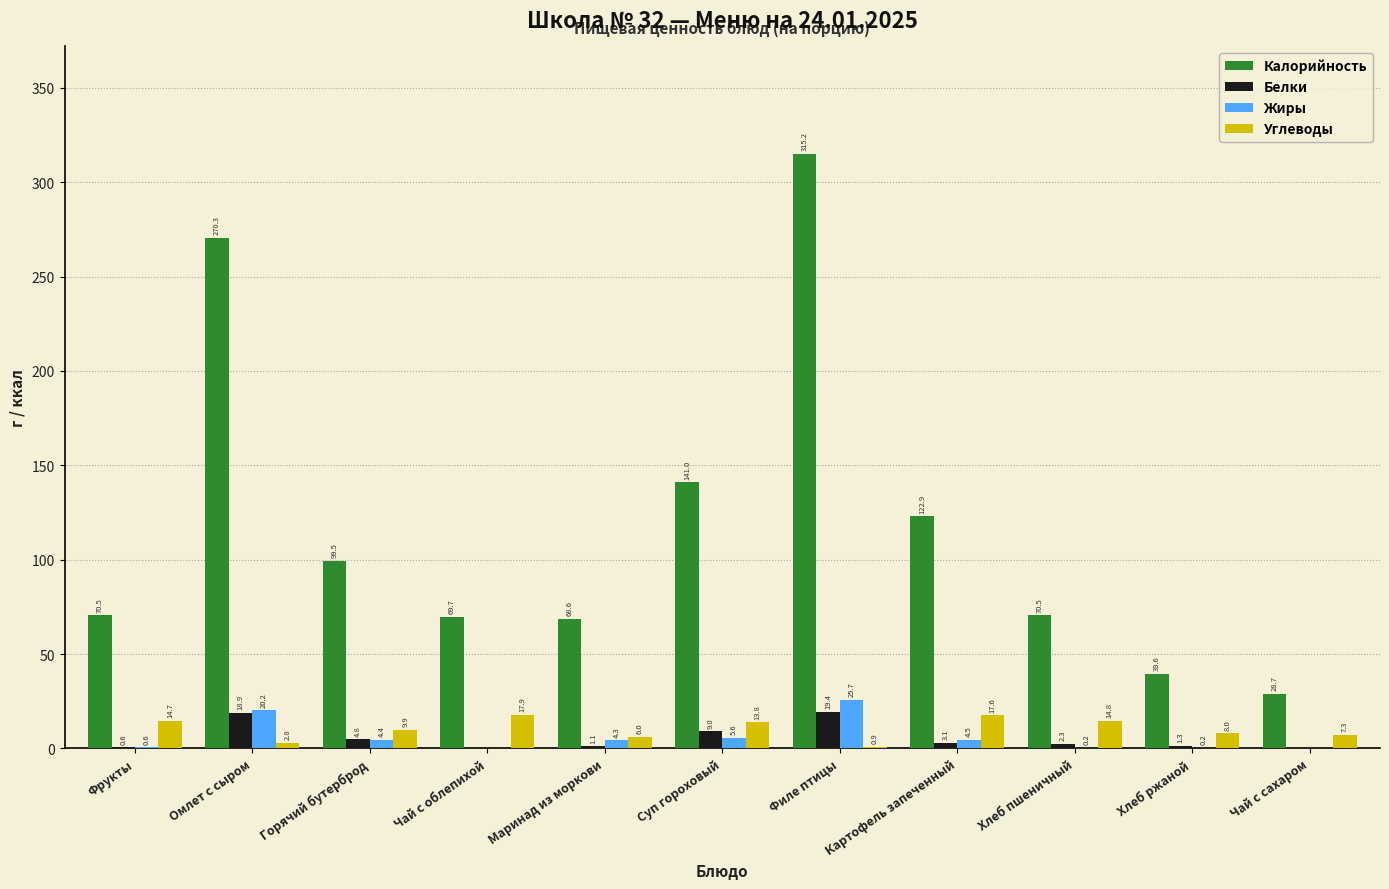

Where is Углеводы nearest to the value 9?

Горячий бутерброд